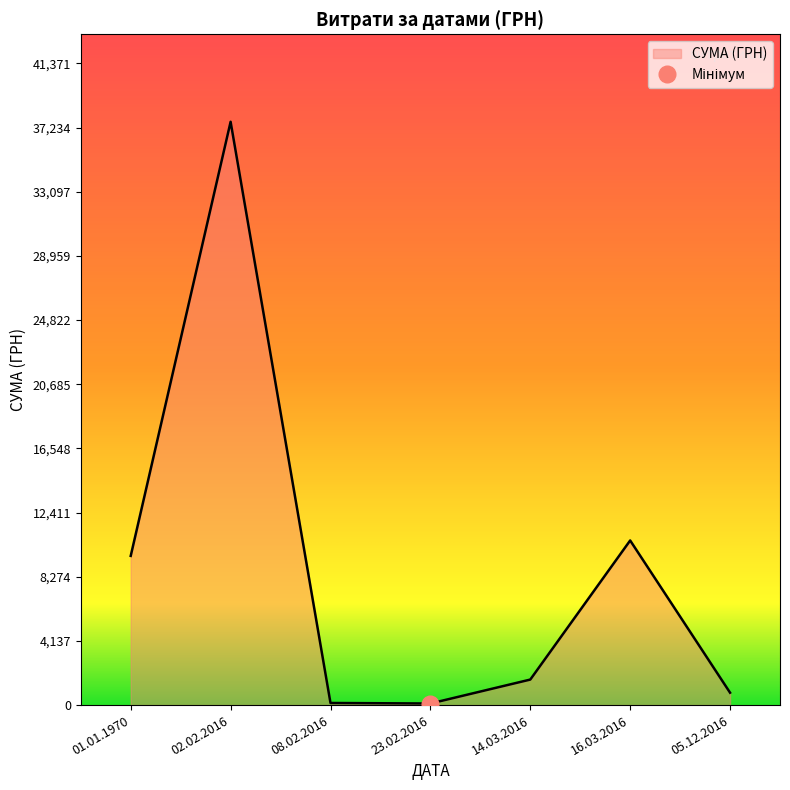

True or false: the data shows 439.5 at 05.12.2016.

False